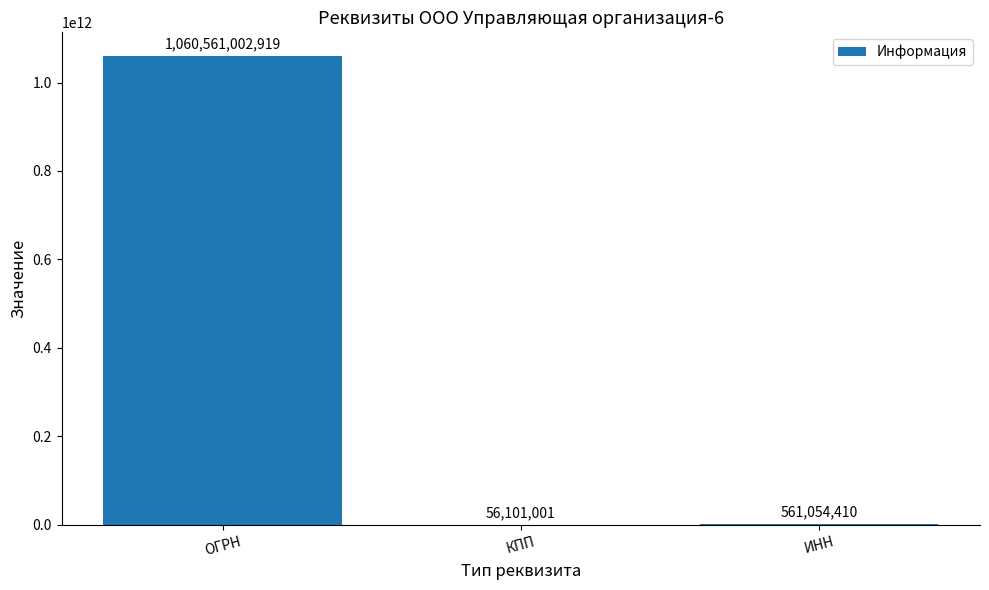

How many data points does each series have?

3